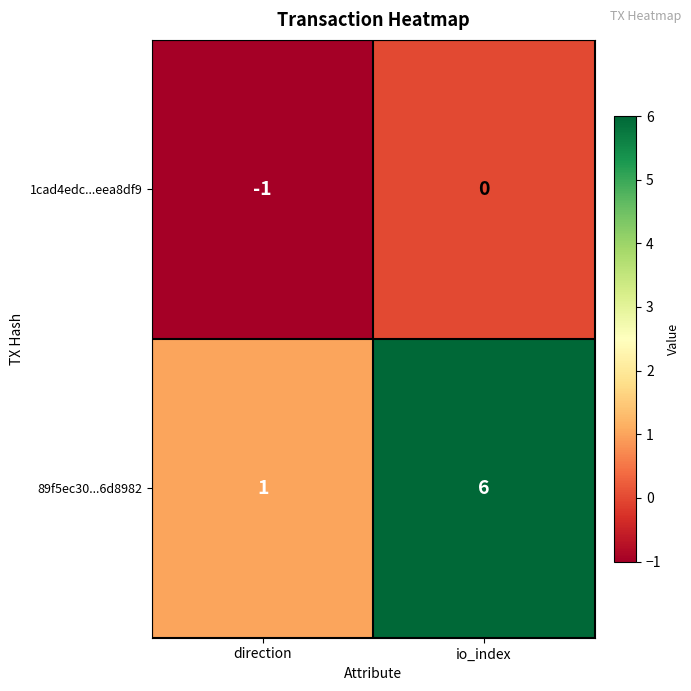

Between direction and io_index, which series saw the biggest shift?

89f5ec30...6d8982